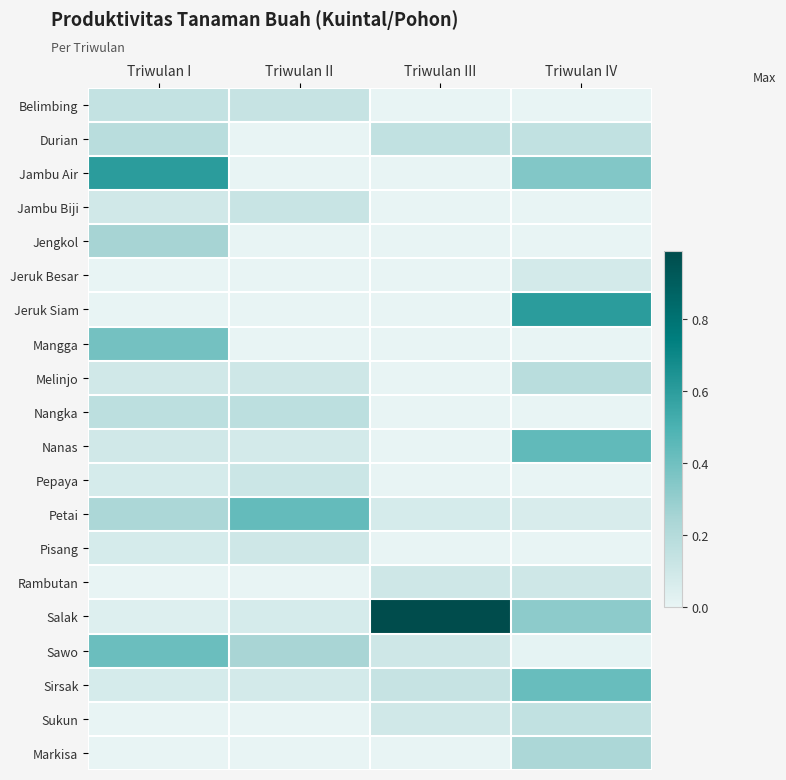

Rank the series by their maximum value, from highest to lowest.

Salak, Jambu Air, Jeruk Siam, Nanas, Petai, Sirsak, Sawo, Mangga, Jengkol, Markisa, Durian, Melinjo, Nangka, Sukun, Belimbing, Jambu Biji, Pepaya, Pisang, Rambutan, Jeruk Besar